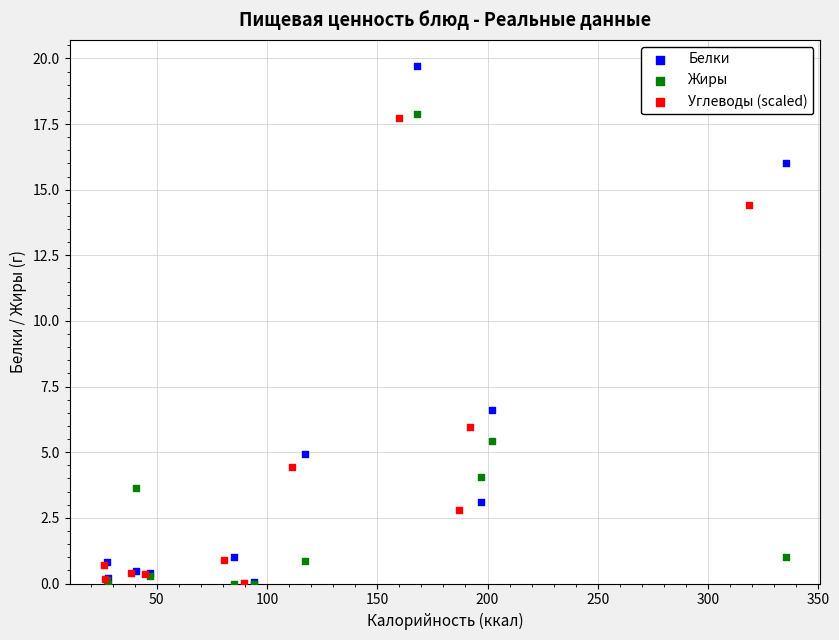

Which series has the largest Y range (max minus min)?

Белки